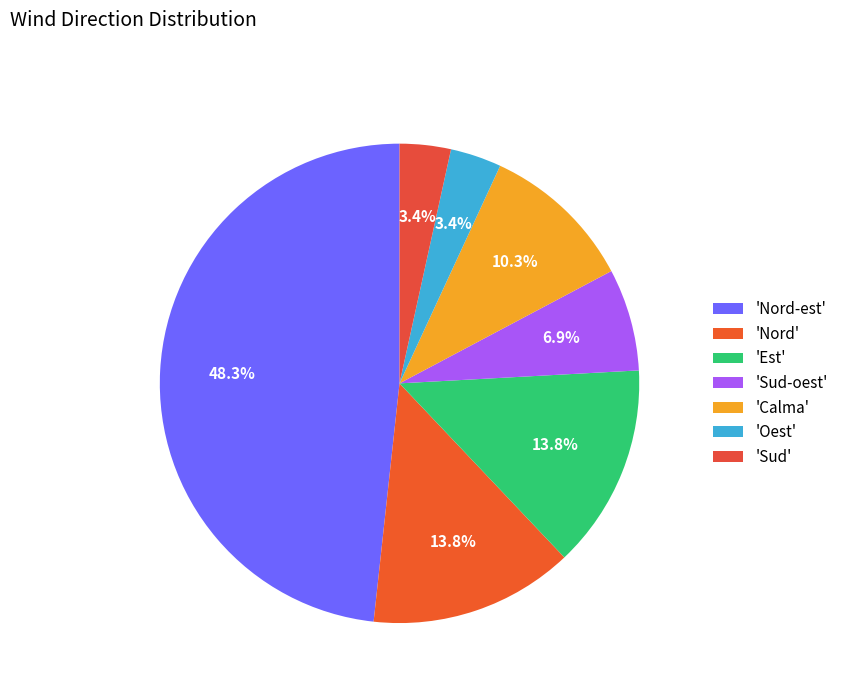

How many slices are in this pie chart?

7